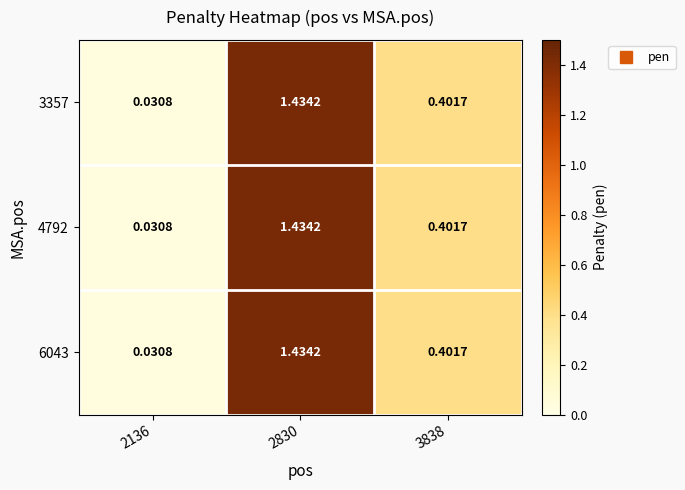

Which has a higher value, 3838 or 2830?

2830